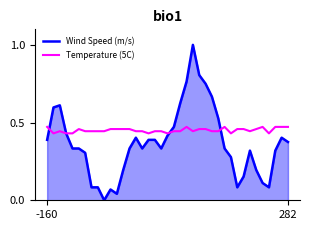

List the series in order of their peak value, highest first.

Wind Speed (m/s), Temperature (5C)